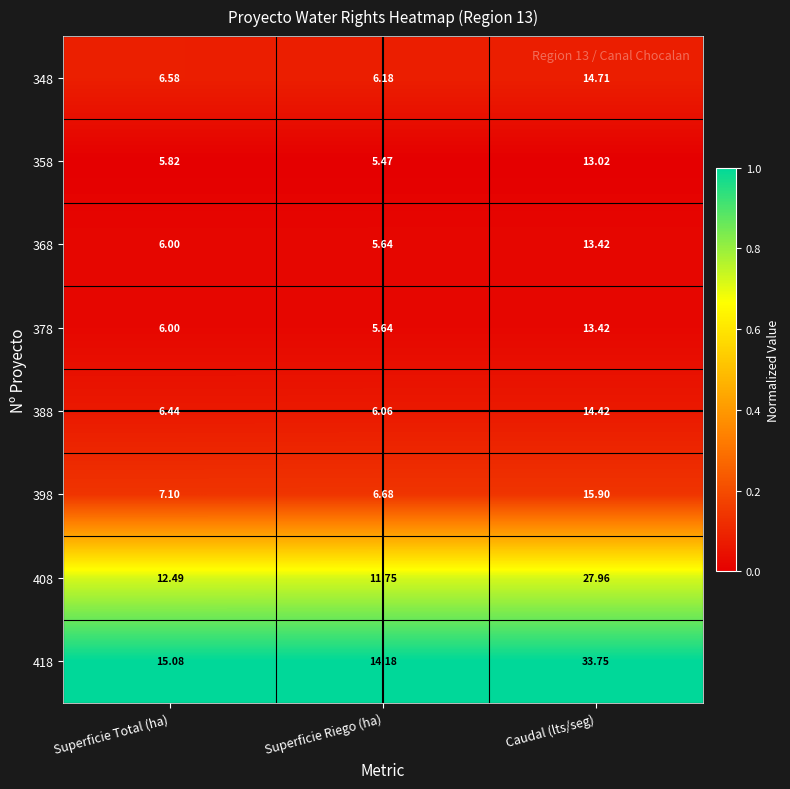

Which series has the largest total across all categories?

418